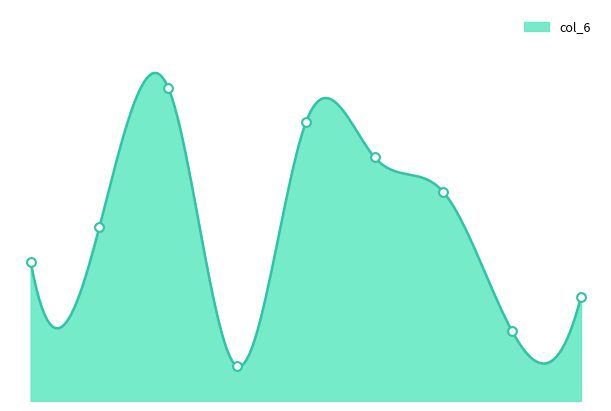

Which has a higher value, 8 or 1?

1